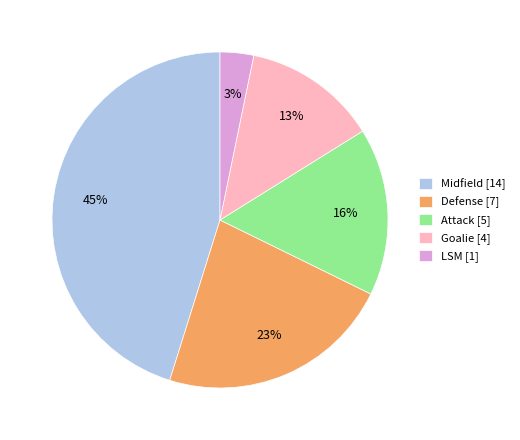

To the nearest percent, what percentage of the pie is Midfield?

45%